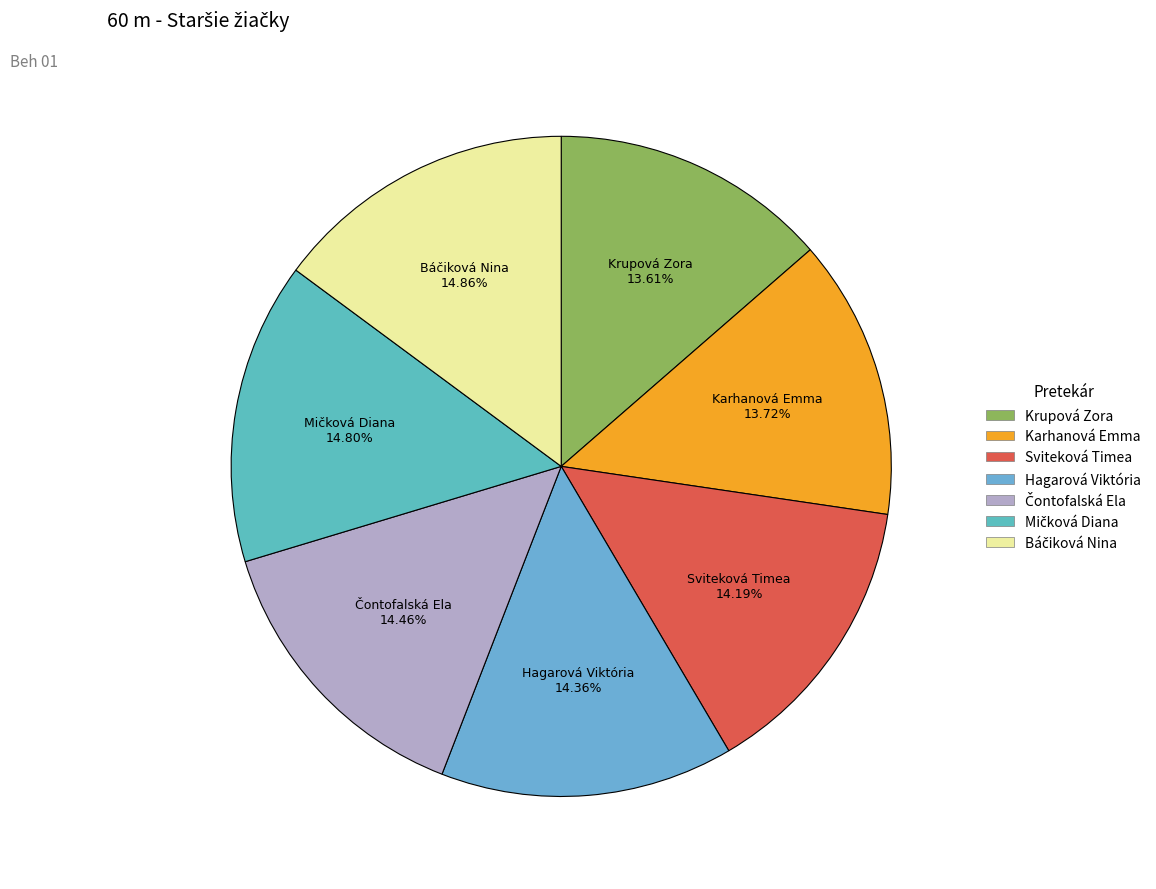

To the nearest percent, what is the difference between the Sviteková Timea and Krupová Zora slice percentages?

1%